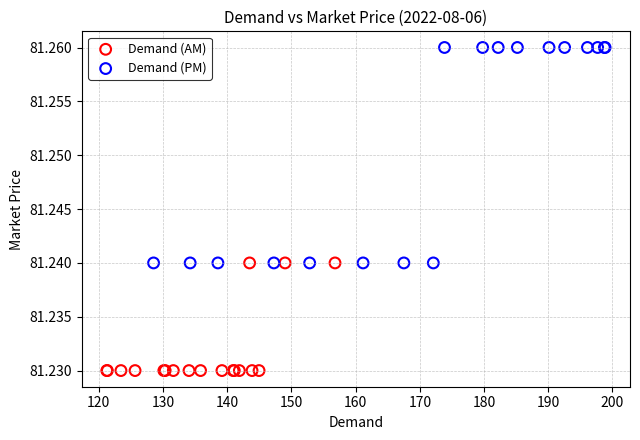

Which series reaches the minimum Y coordinate?

Demand (AM)